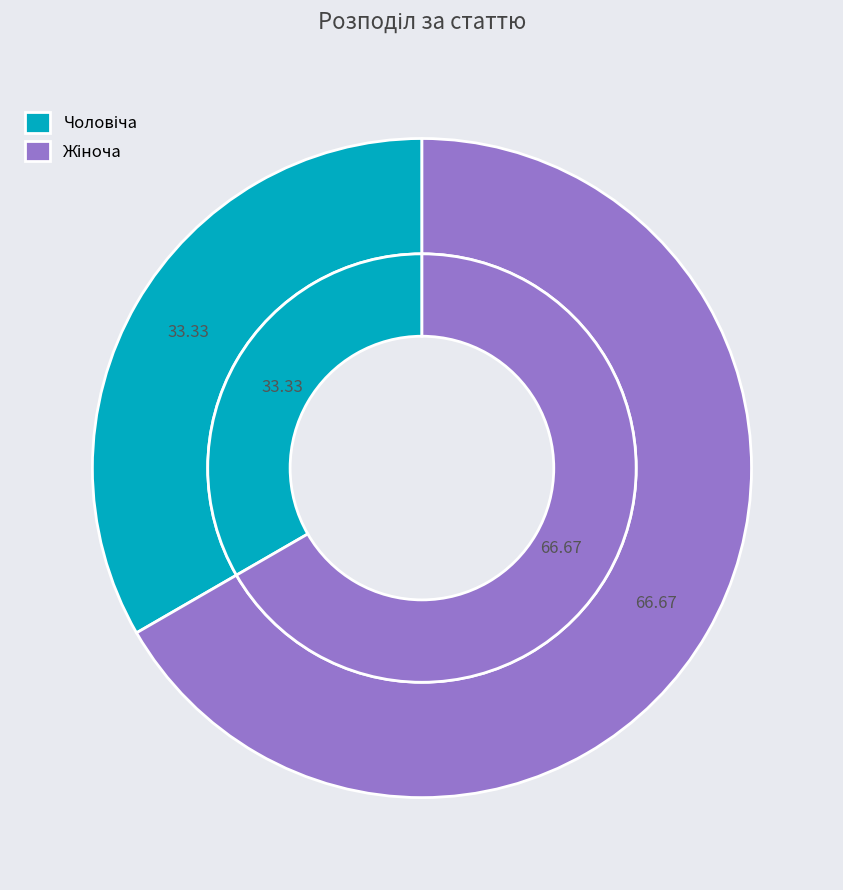

Does Чоловіча represent more than half of the total?

No